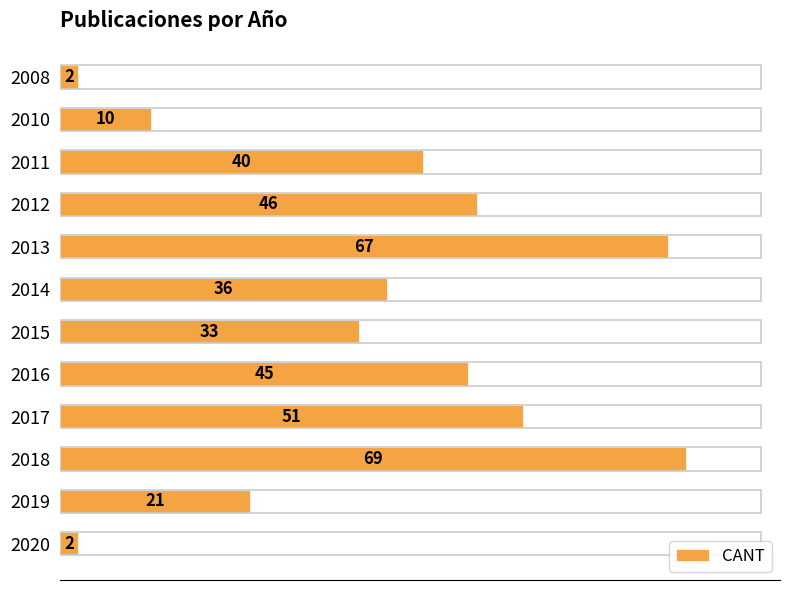

The chart shows a value of 76 at 2012. True or false?

False